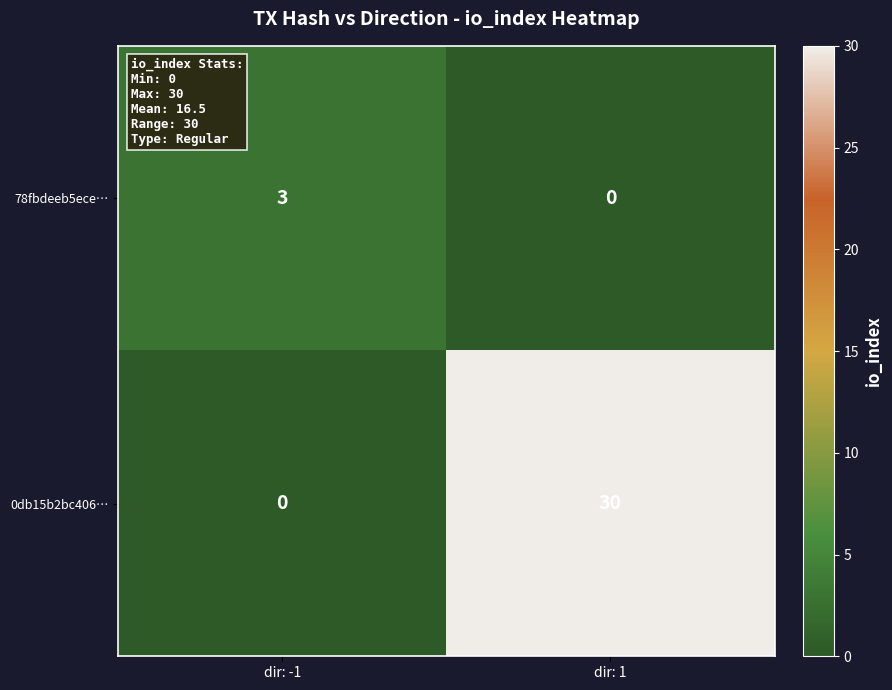

How many distinct data groups are displayed?

2